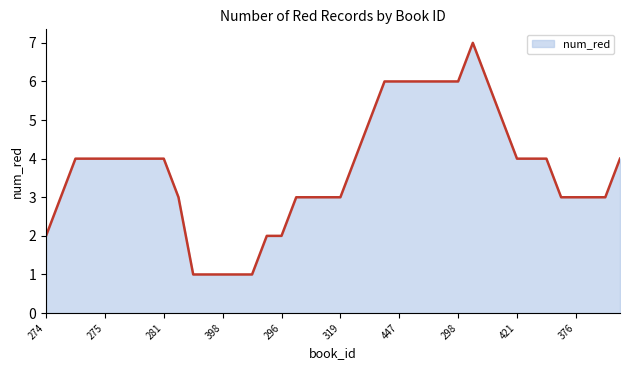

What is the difference between the maximum and minimum values?

6